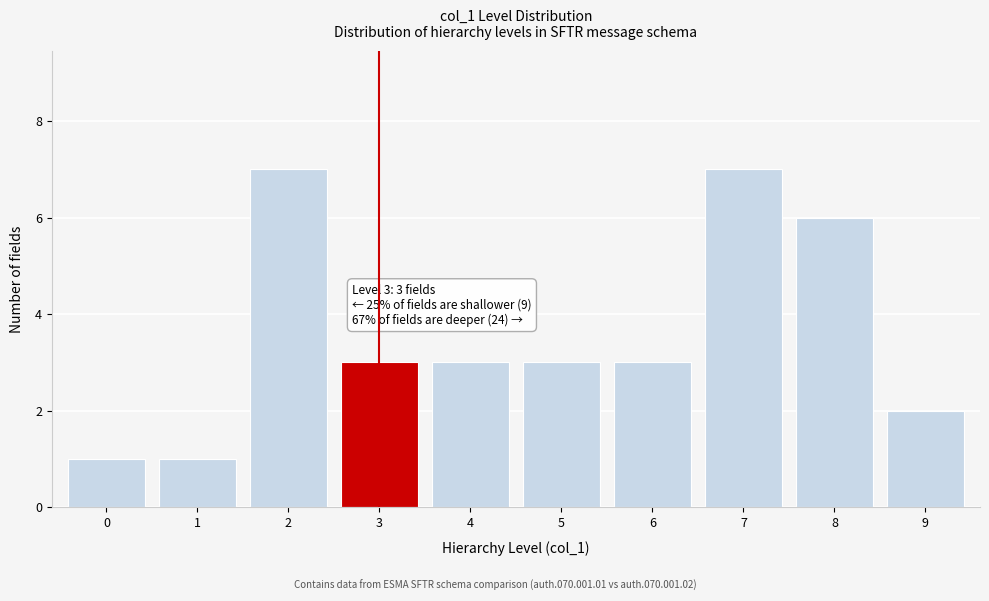

Reading left to right, what are all the values shown in this chart?

1	1	7	3	3	3	3	7	6	2